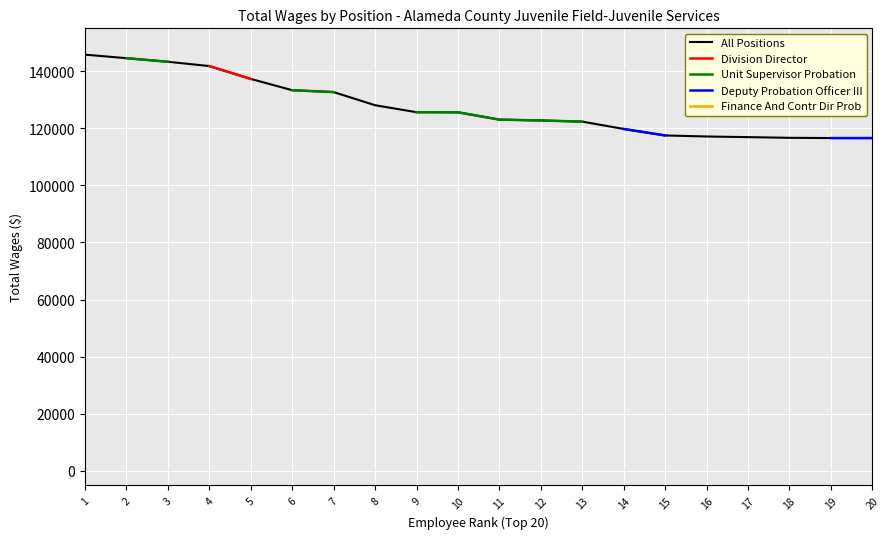

At how many categories does at least one series exceed 133215?

6